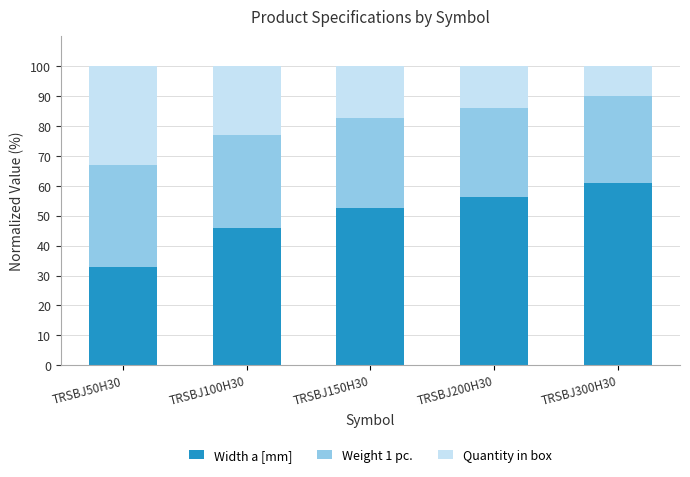

Are the bars horizontal?

No